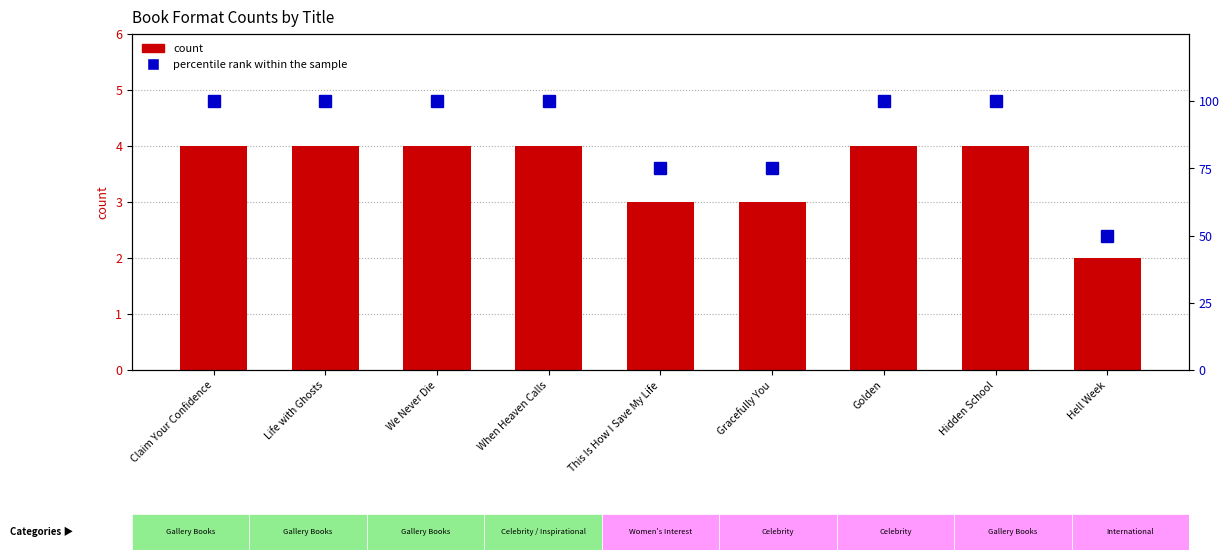

Reading right to left, extract all data points from this chart.

count: Hell Week=2	Hidden School=4	Golden=4	Gracefully You=3	This Is How I Save My Life=3	When Heaven Calls=4	We Never Die=4	Life with Ghosts=4	Claim Your Confidence=4
percentile rank within the sample: Hell Week=50	Hidden School=100	Golden=100	Gracefully You=75	This Is How I Save My Life=75	When Heaven Calls=100	We Never Die=100	Life with Ghosts=100	Claim Your Confidence=100